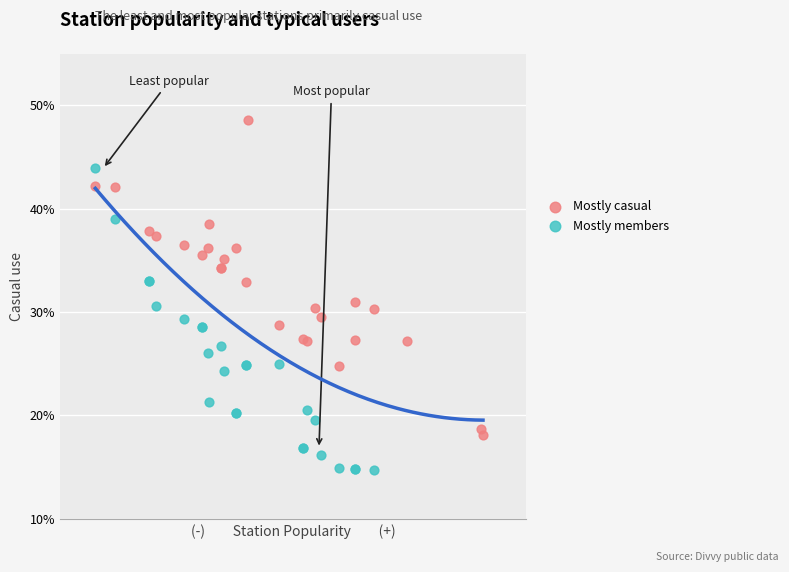

Which series contains the lowest Y value?

Mostly members